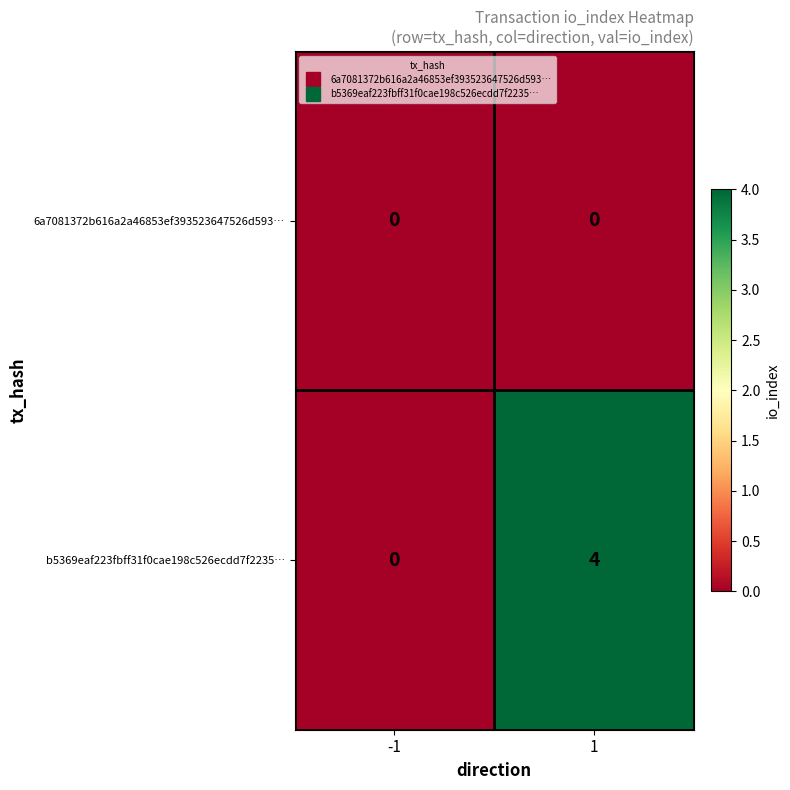

How many series are shown in this chart?

2